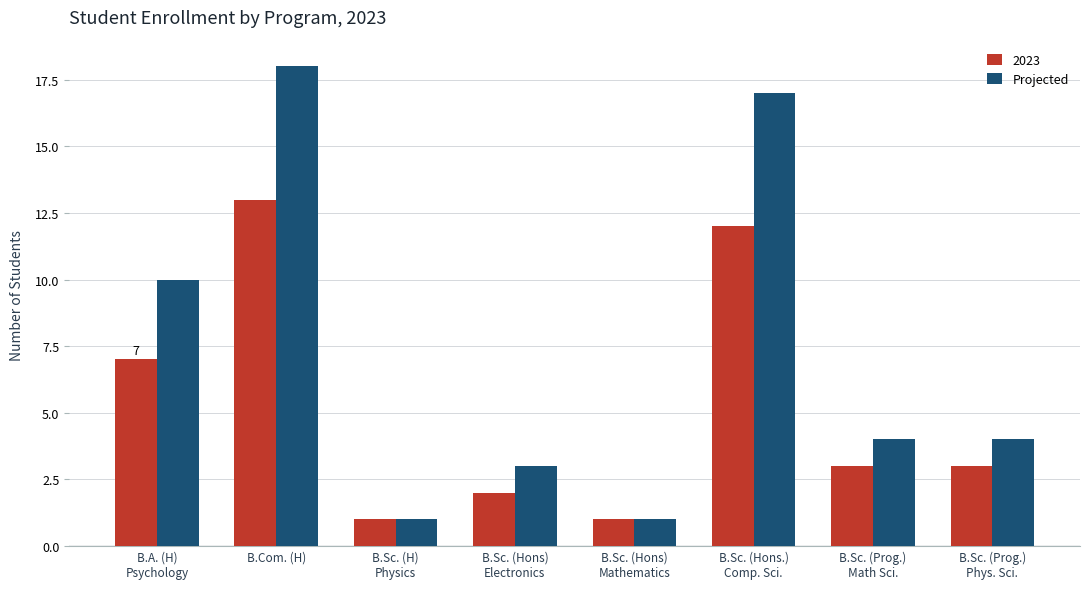

Which series has the widest spread of values?

Projected